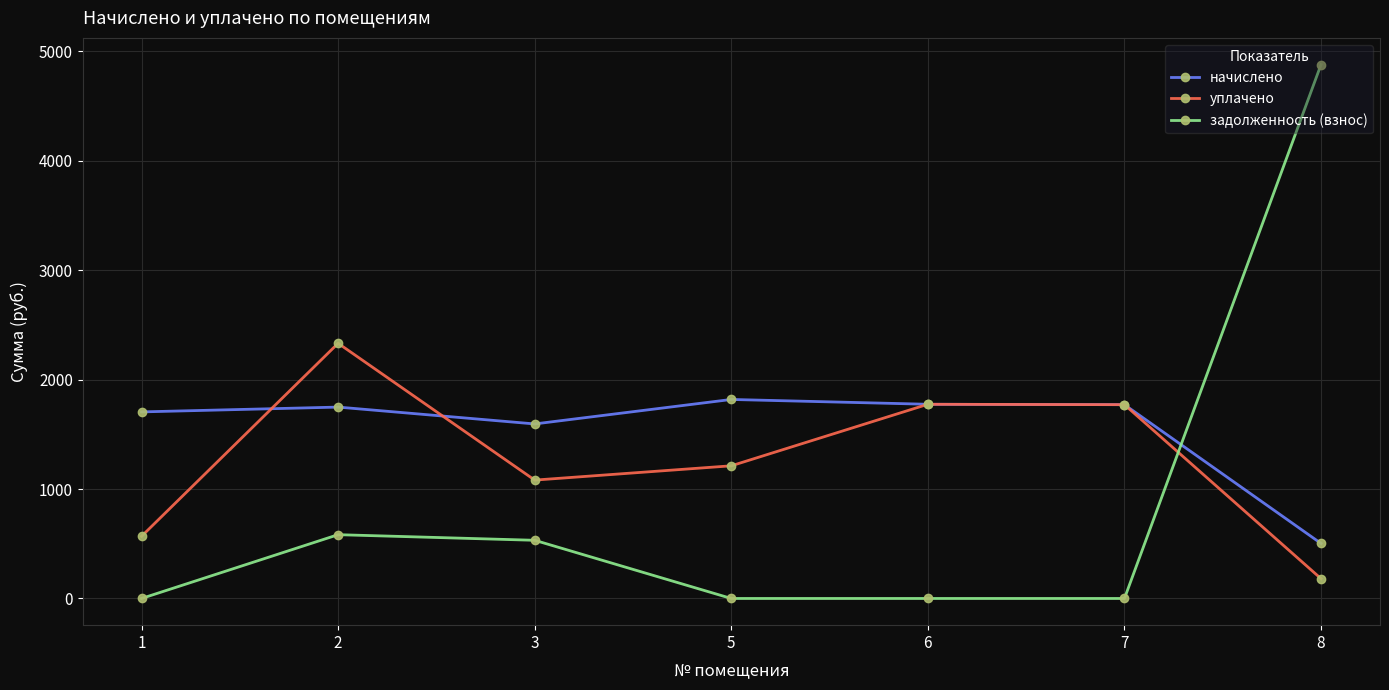

Rank the series by their maximum value, from lowest to highest.

начислено, уплачено, задолженность (взнос)